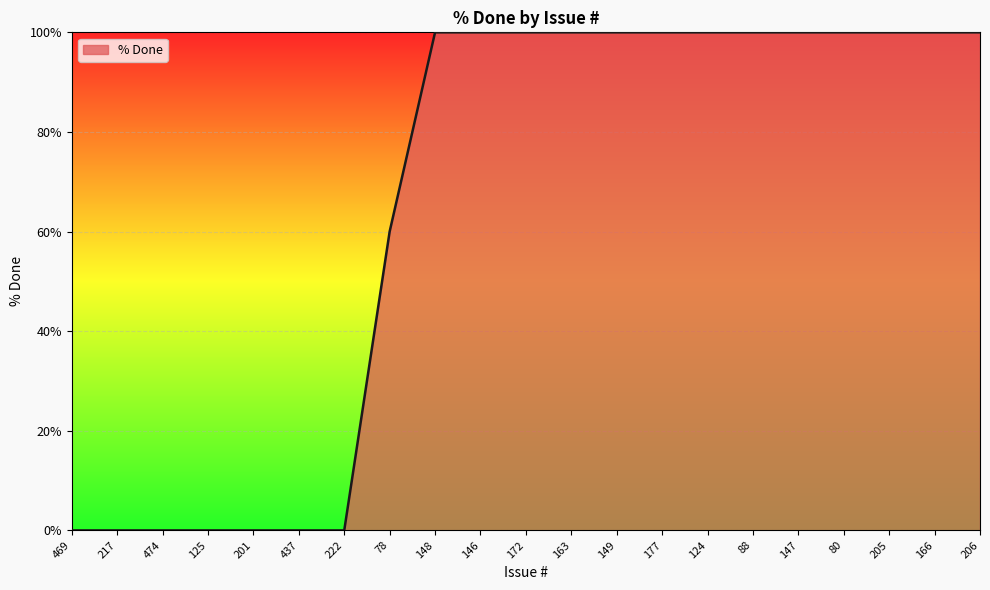

Is it true that the value at 88 is 50?

False